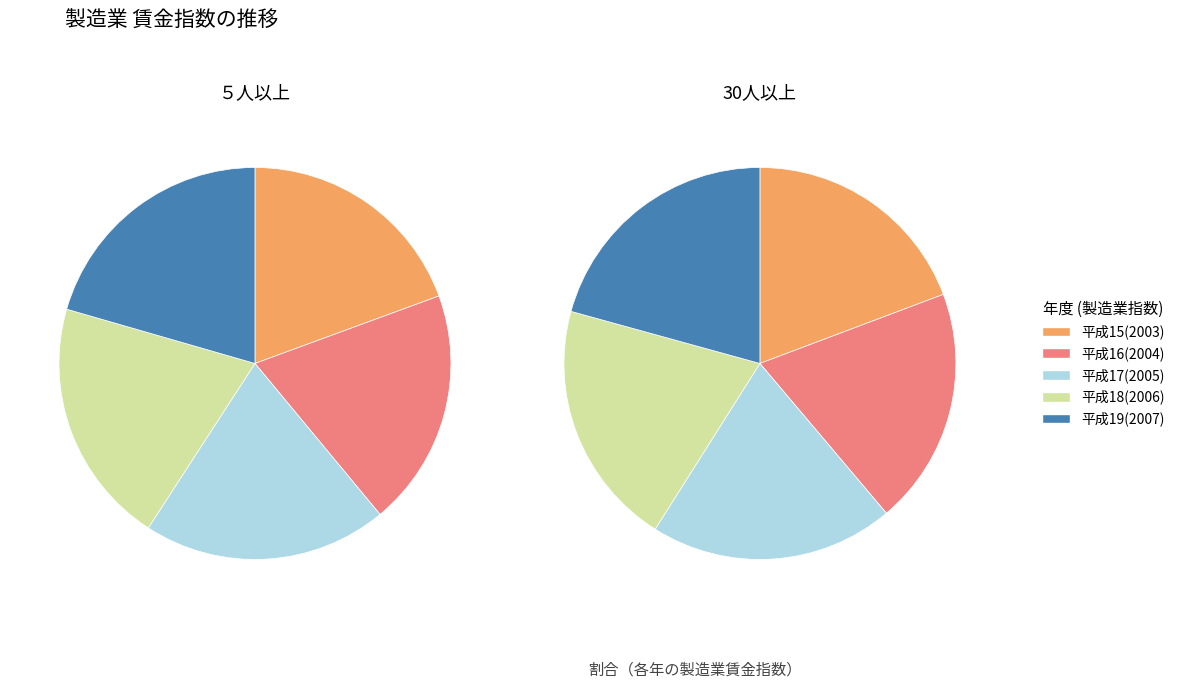

To the nearest percent, what portion does 平成18(2006) represent?

20%